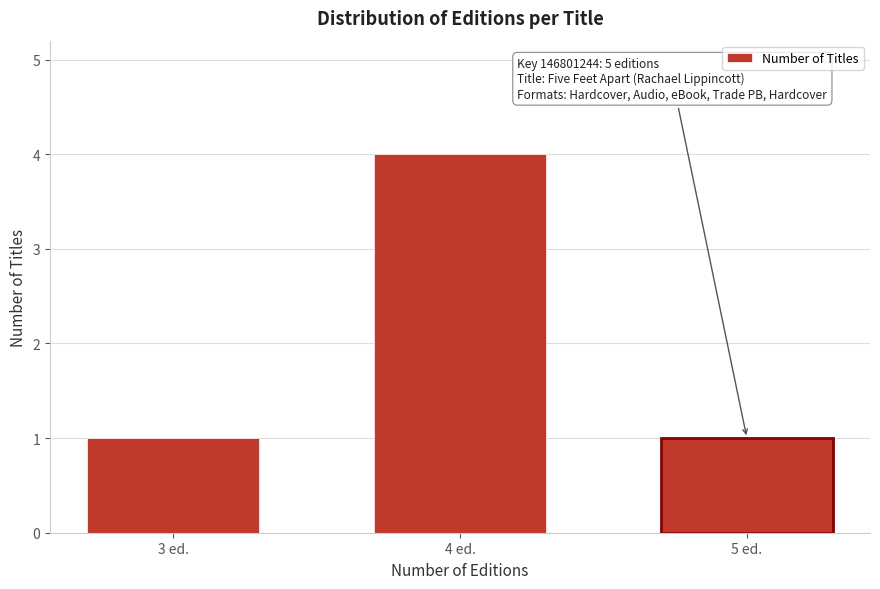

Reading left to right, what are all the values shown in this chart?

1	4	1